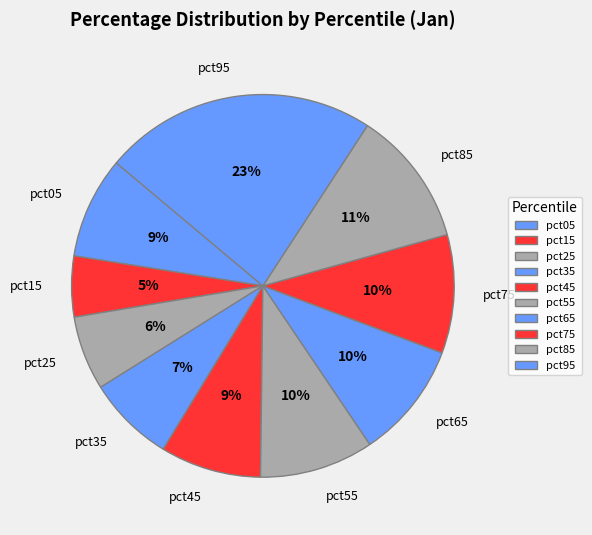

To the nearest percent, what portion does pct85 represent?

11%